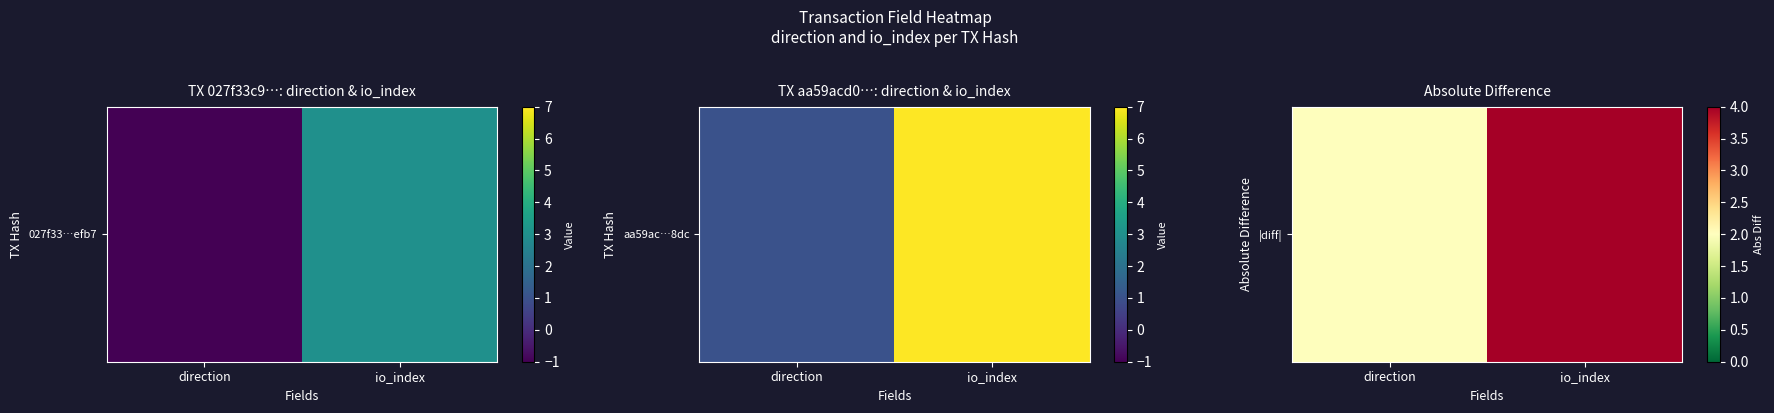

What is the approximate value at io_index?

4